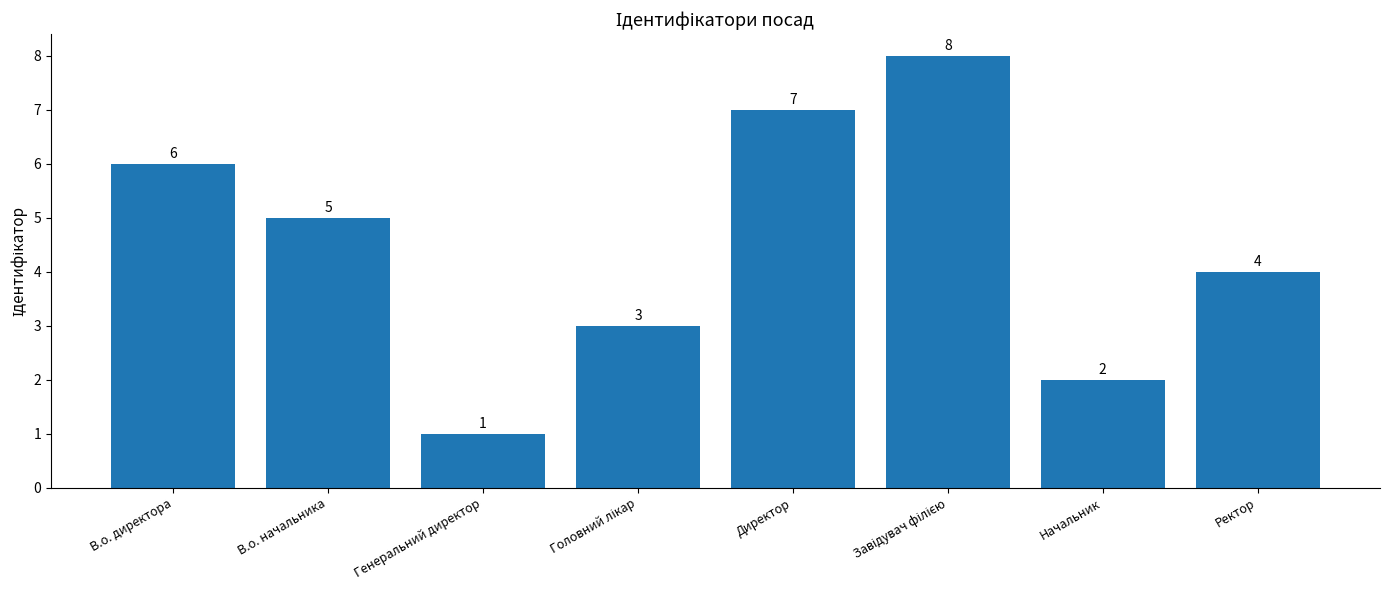

Which has a higher value, В.о. начальника or В.о. директора?

В.о. директора